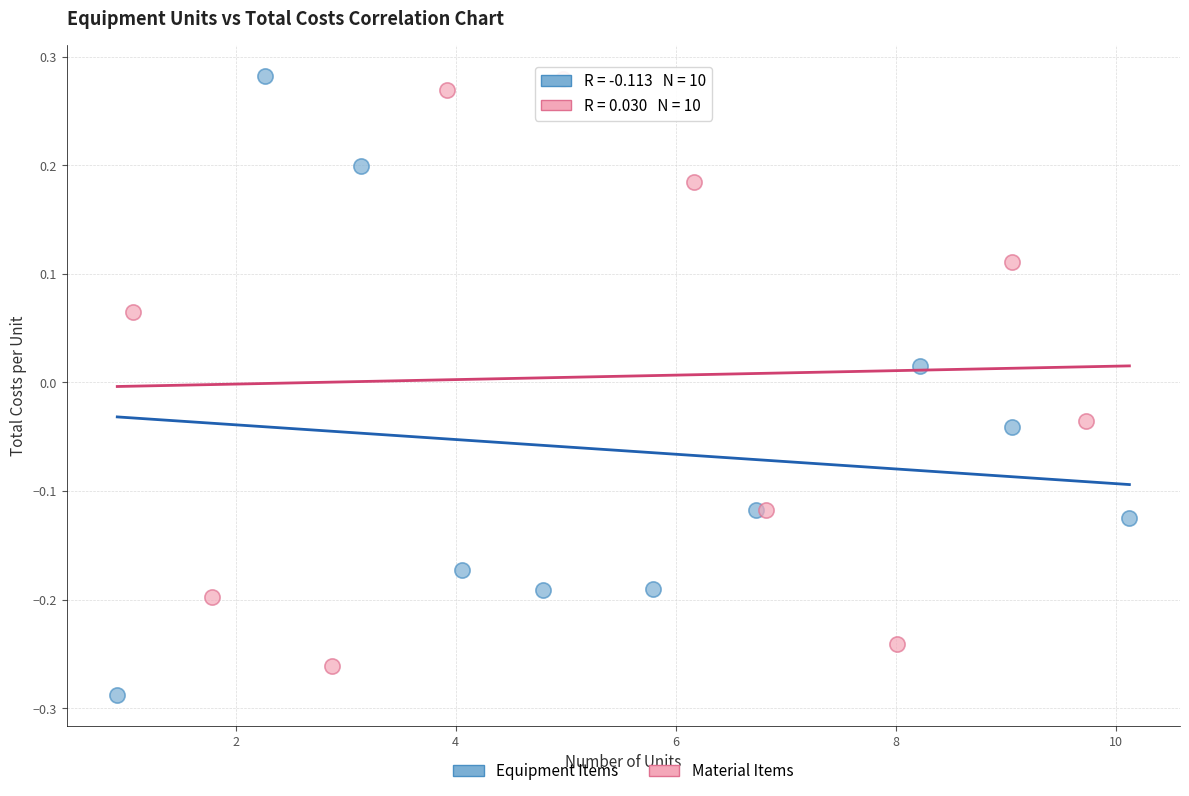

Which series reaches the minimum Y coordinate?

Equipment Items